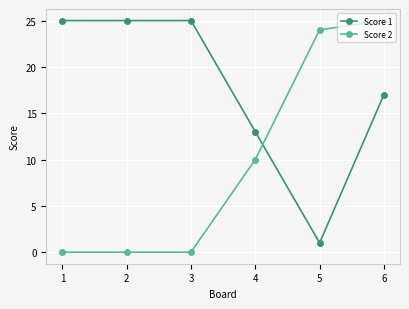

Which series has the largest range (max minus min)?

Score 2